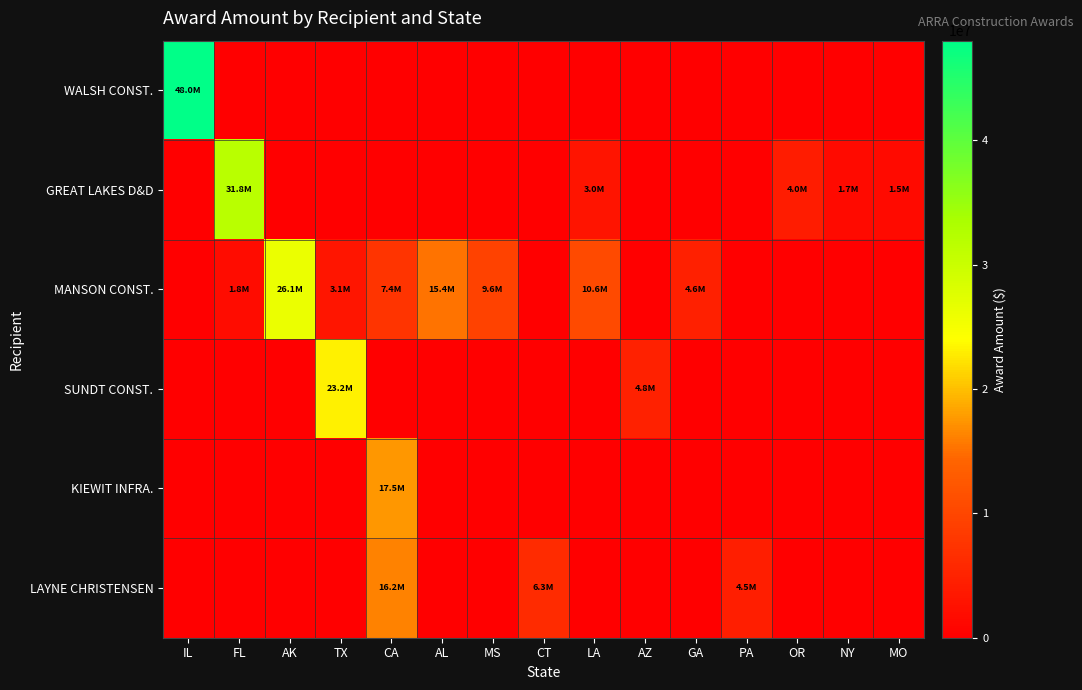

Count the number of categories in the chart.

15